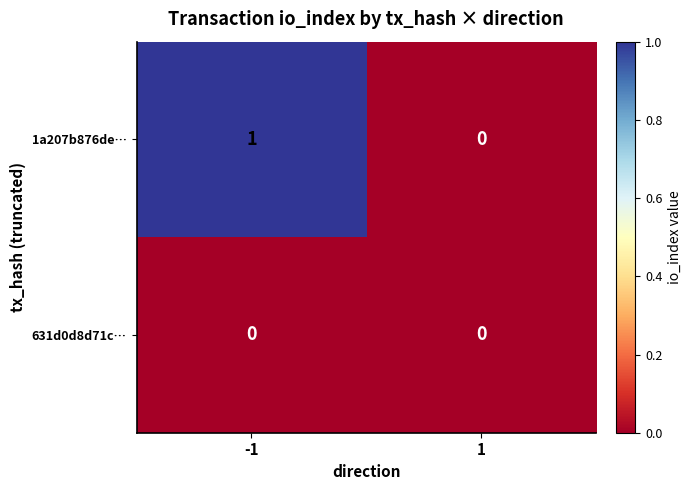

Rank the series by their maximum value, from lowest to highest.

631d0d8d71c…, 1a207b876de…